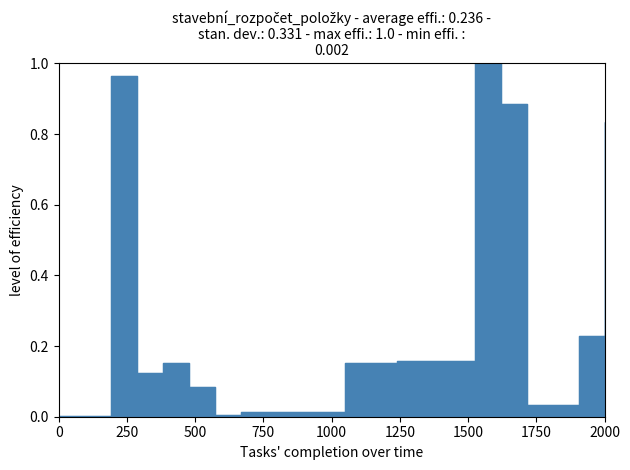

How many interior local valleys (lower than both neighbors) does the data have?

3